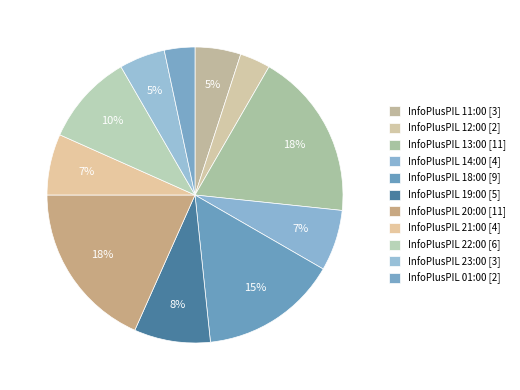

Count the number of slices in the pie.

11